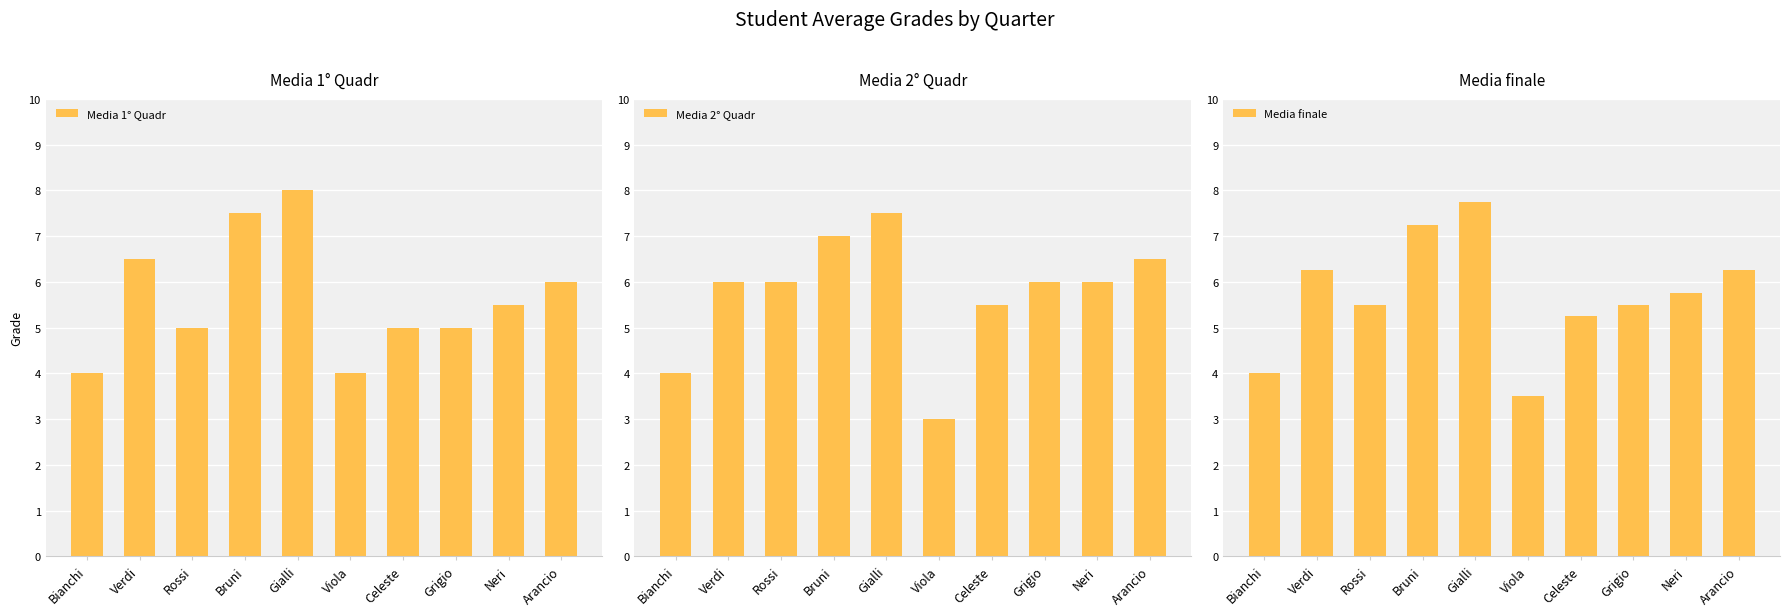

What are all the series names shown in the legend?

Media 1° Quadr, Media 2° Quadr, Media finale